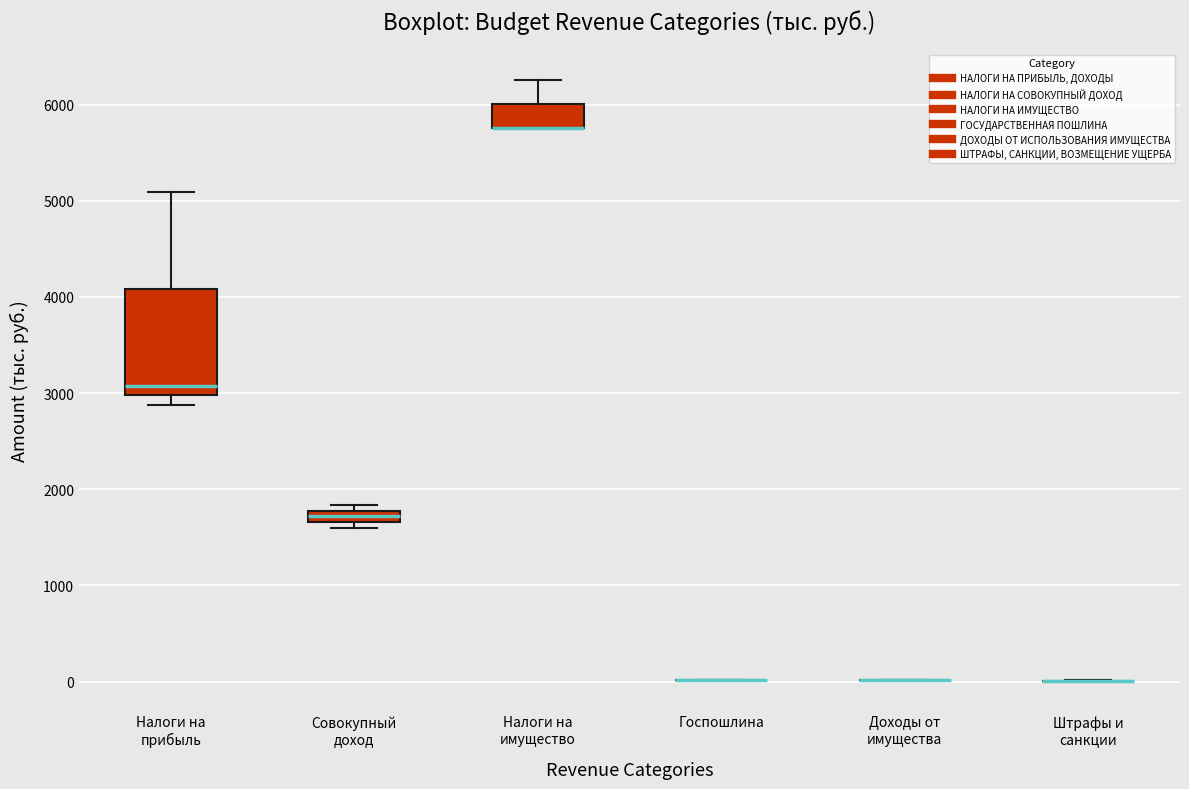

Comparing the boxes themselves (not the whiskers), which one is the tallest?

Налоги на прибыль